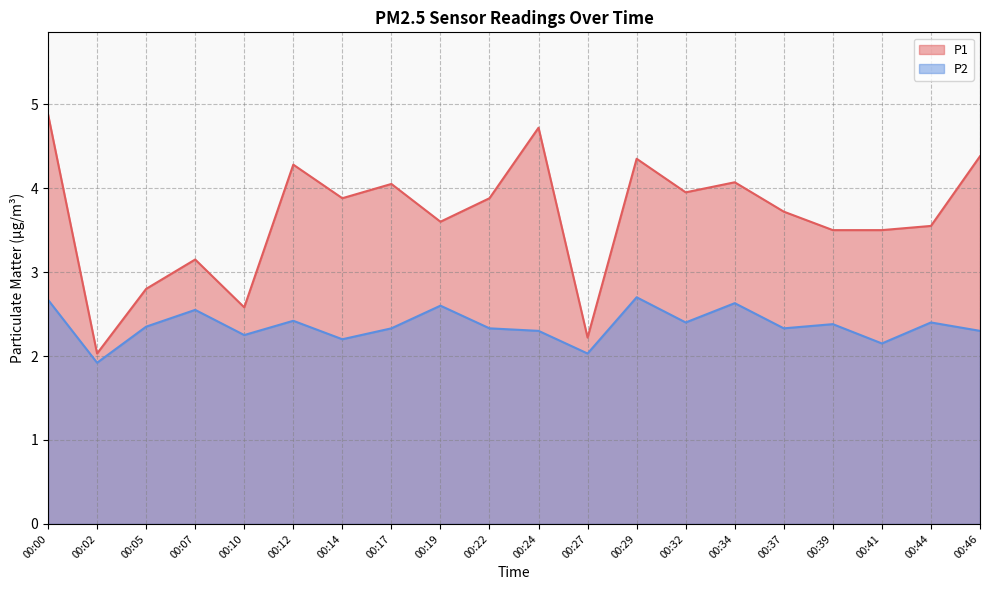

Does the chart display data point markers on the line(s)?

No